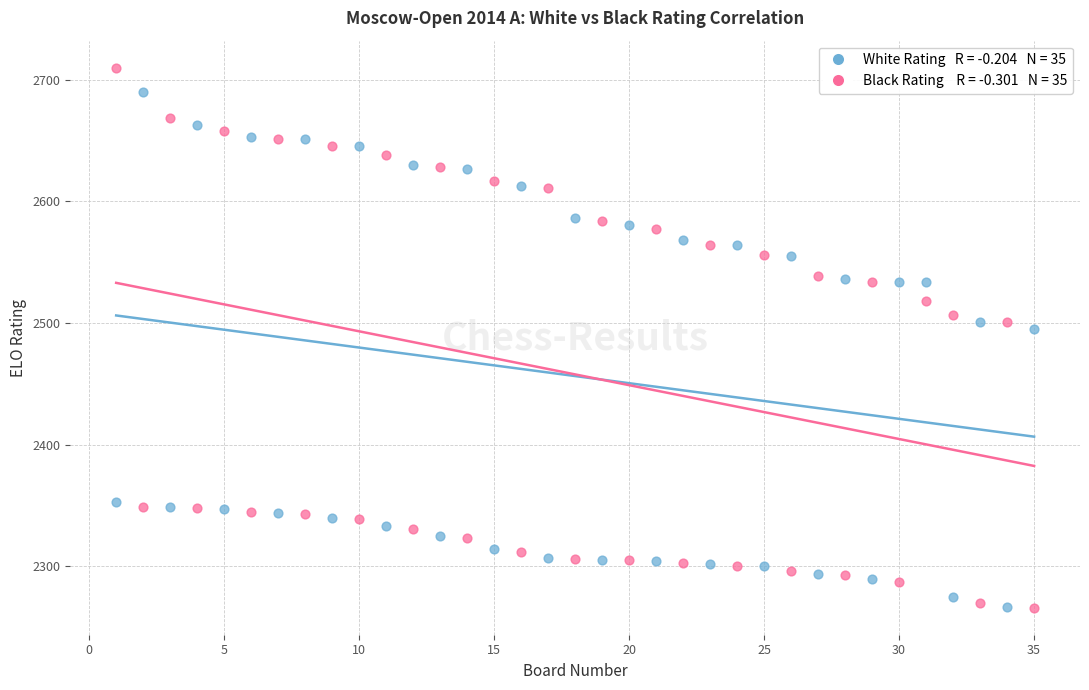

Across all series, what Y value is closest to 2488?

2495